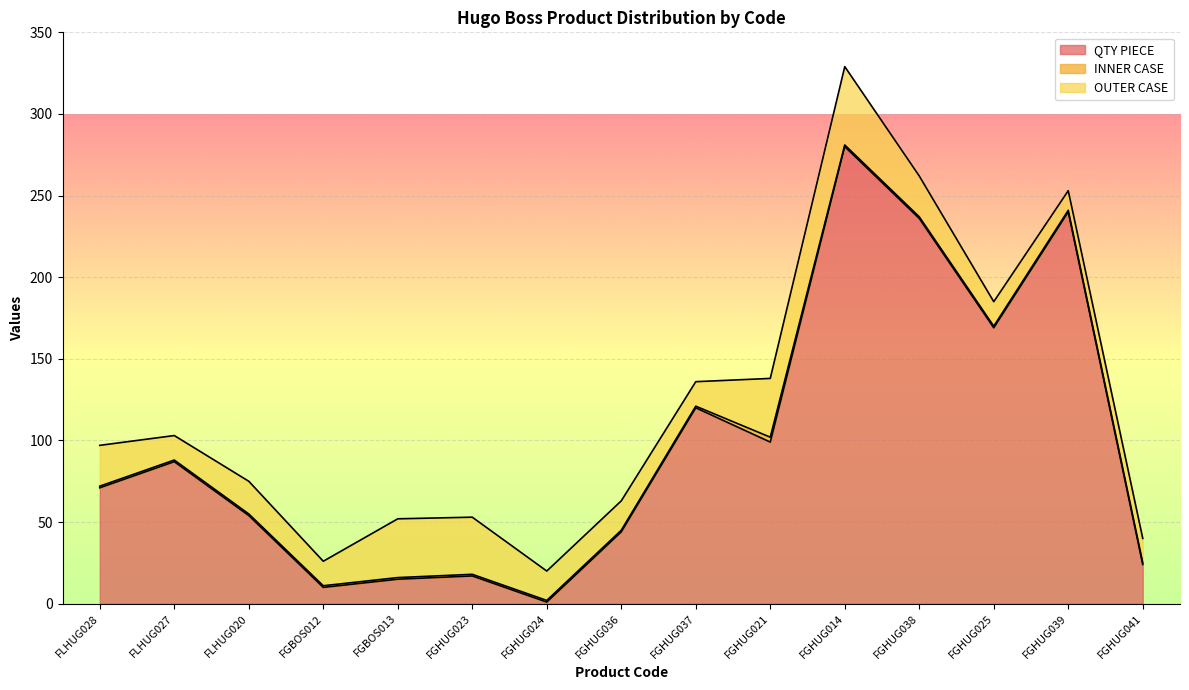

What is the average value of the QTY PIECE series?

98